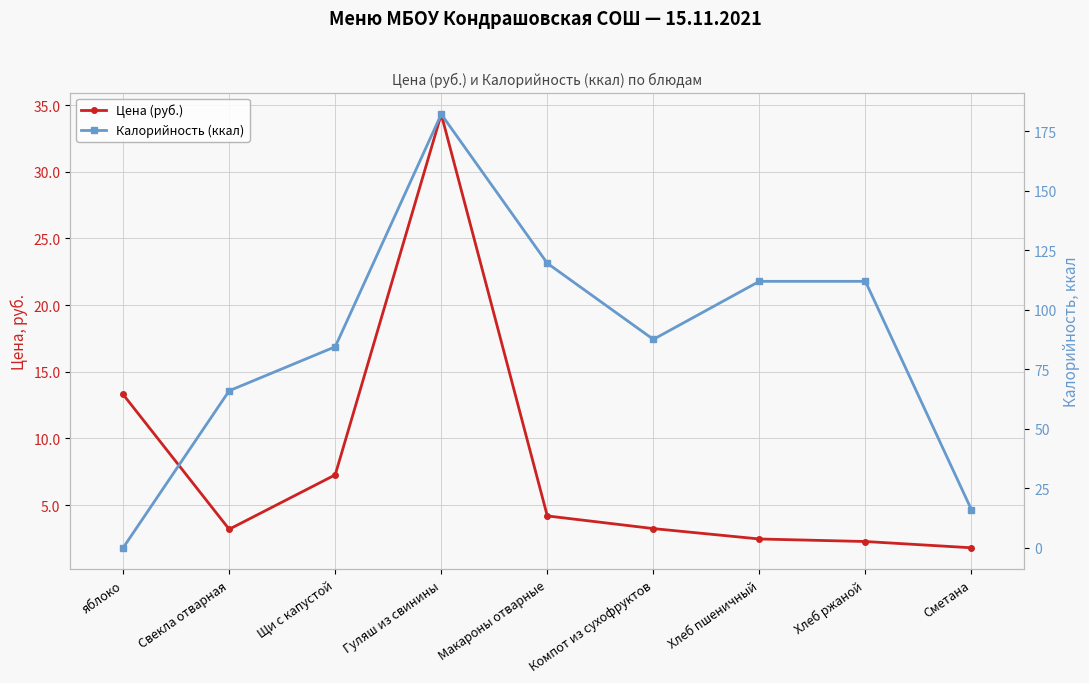

How many lines are shown in the chart?

2